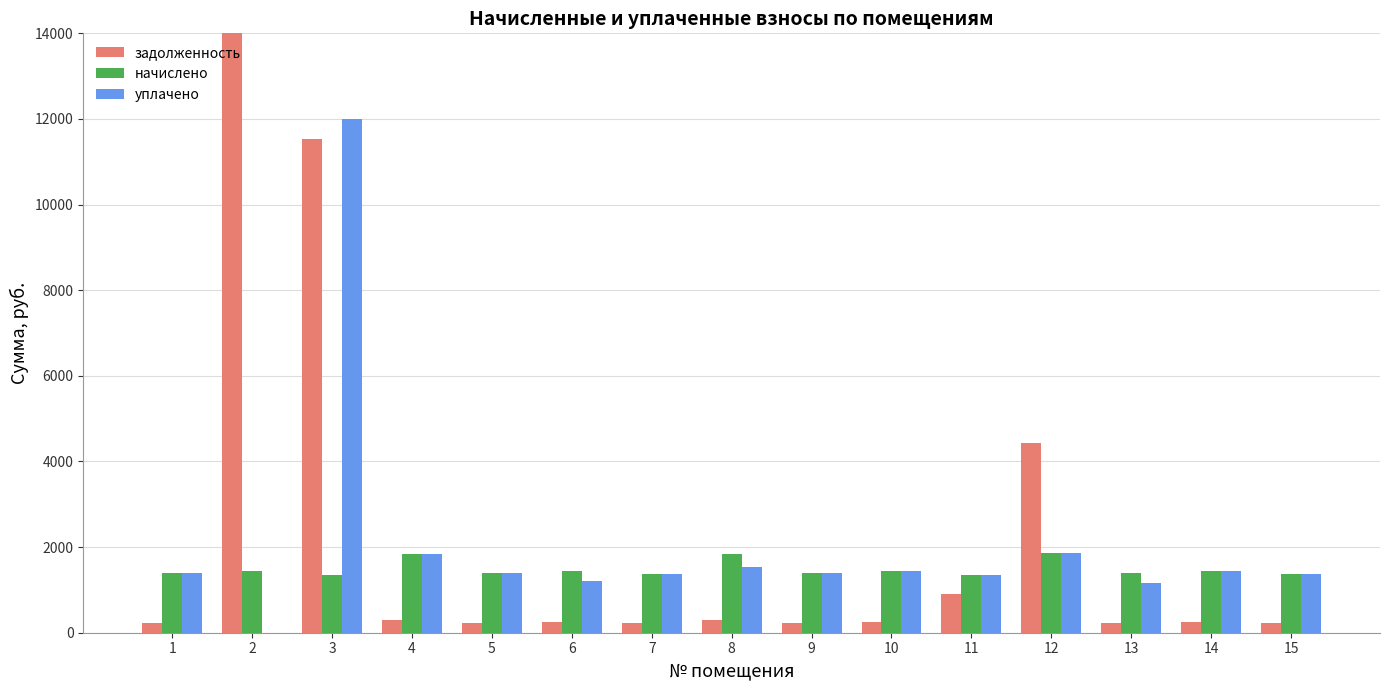

Which series has the widest spread of values?

задолженность